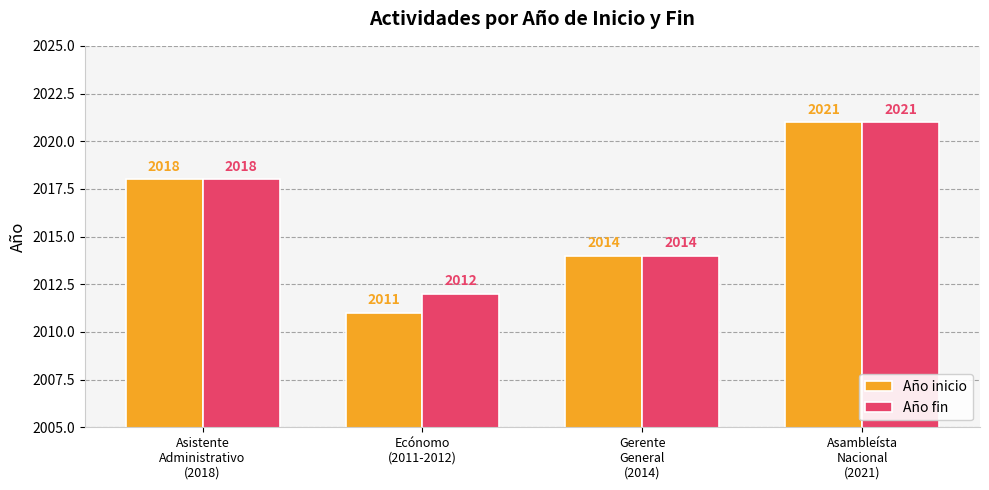

At which label does Año inicio reach its minimum?

Ecónomo
(2011-2012)